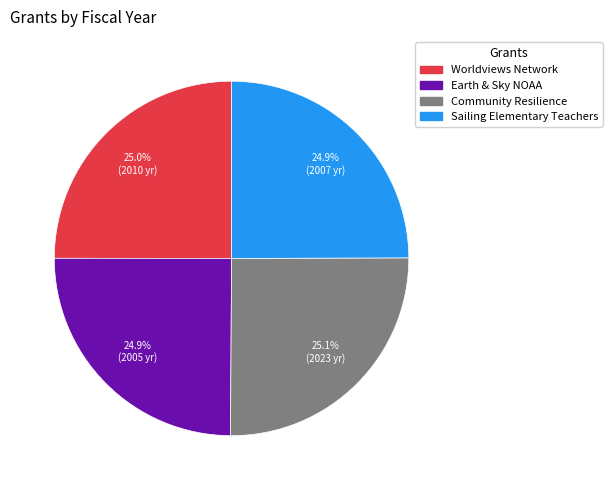

Is there any slice that represents more than half of the pie?

No